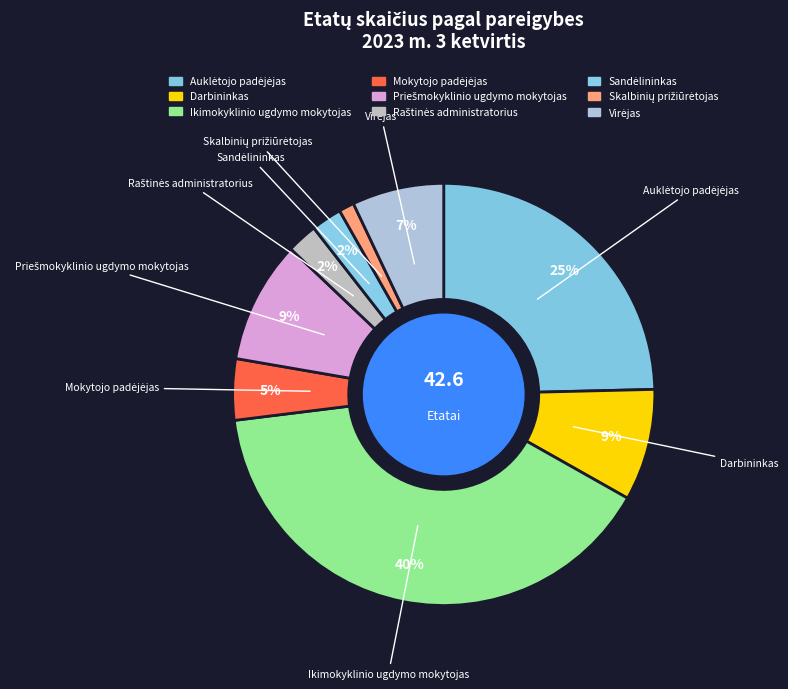

True or false: Ikimokyklinio ugdymo mokytojas accounts for 40% of the total.

True